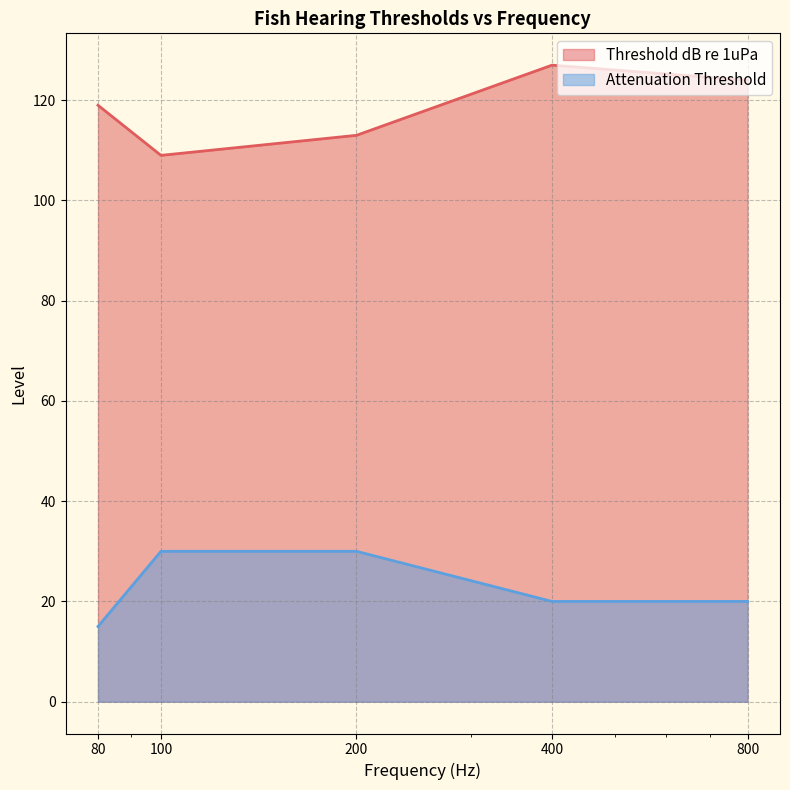

Does the chart have visible grid lines?

Yes